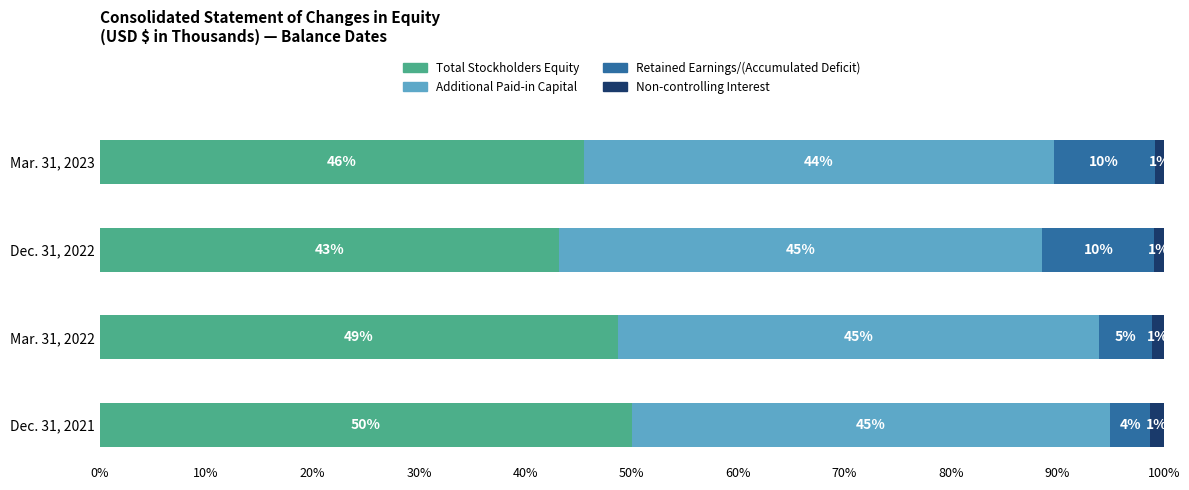

What is the value of the Total Stockholders Equity bar at the 1st from the left?

50.0